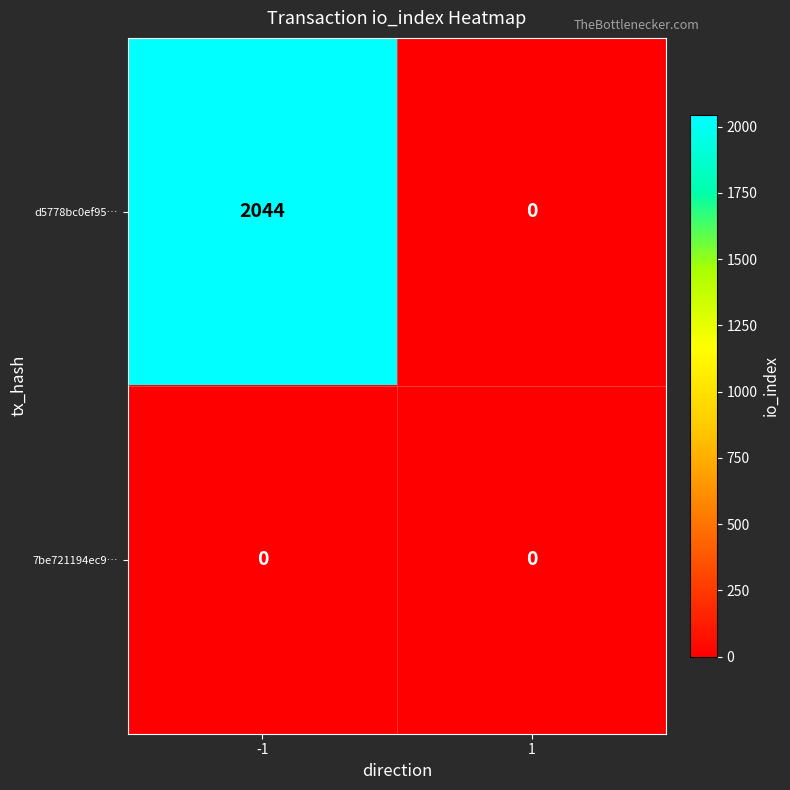

Rank the series at -1 from lowest to highest value.

7be721194ec9…, d5778bc0ef95…